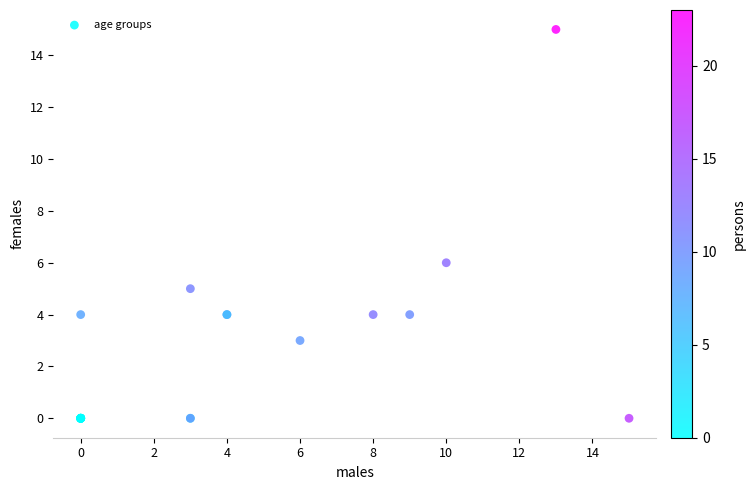

What Y value in the scatter plot is closest to 7?

6